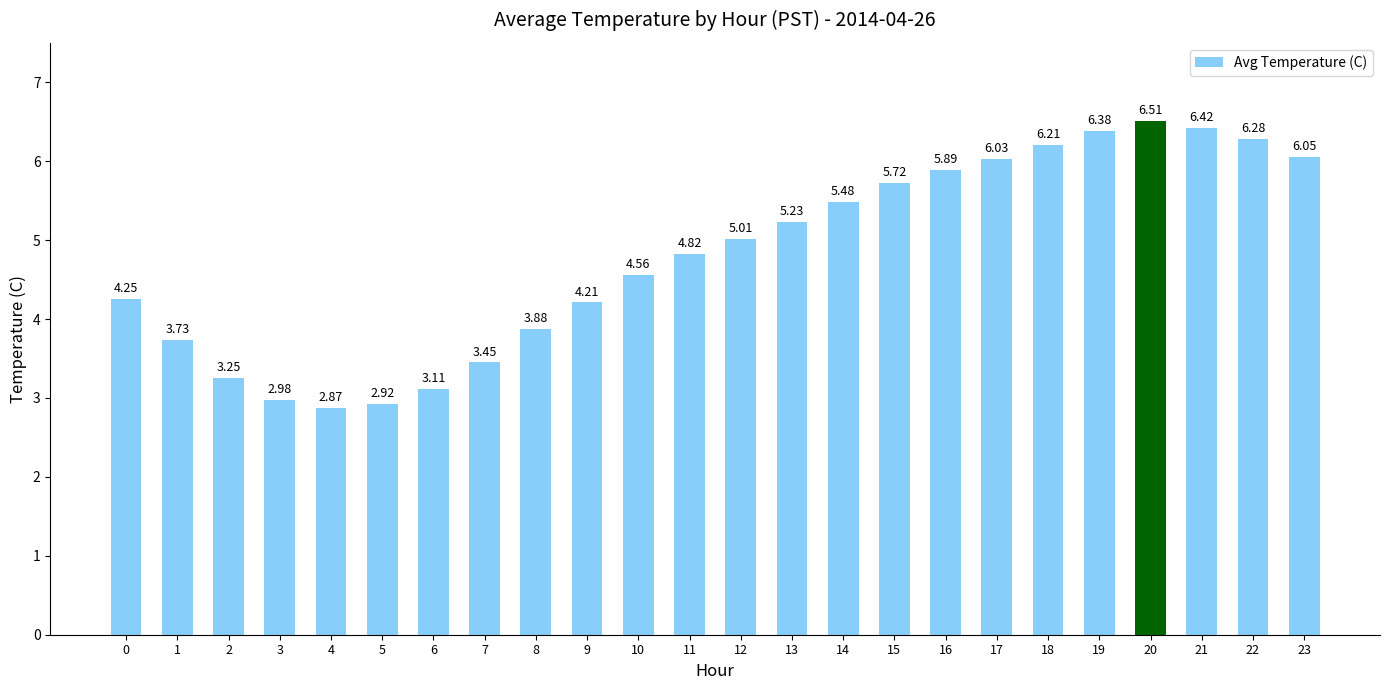

What is the sum of all values?

115.2